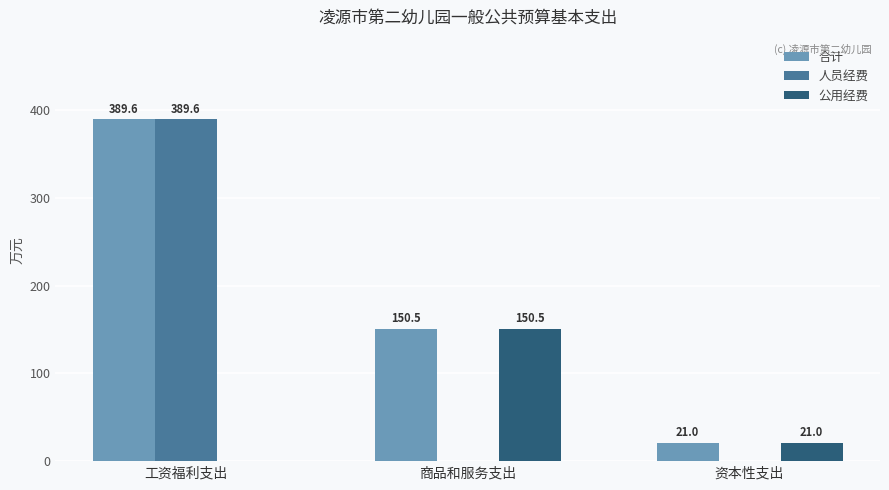

Where is 合计 nearest to the value 205?

商品和服务支出